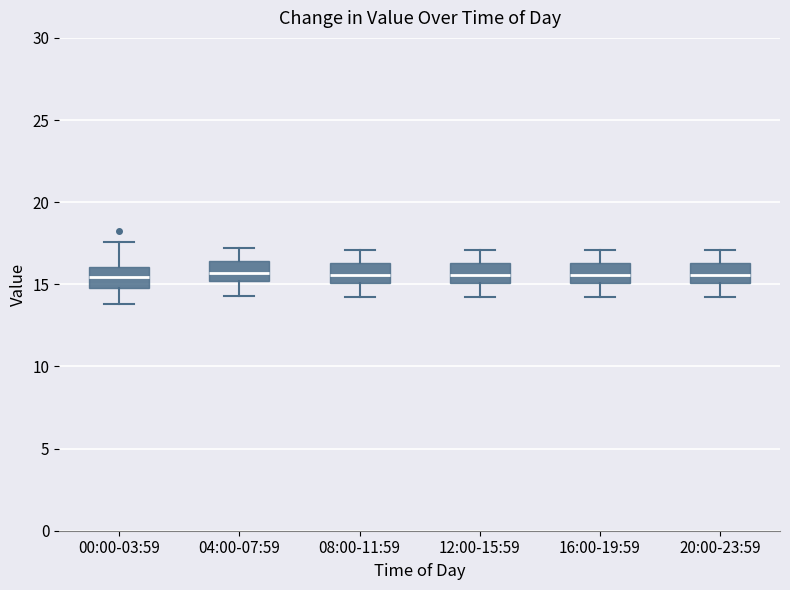

Reading left to right, transcribe this box plot: for each box, give where its median line is, the range the box spans, and where its two whiskers end, as read against the y-axis. The values are not printed on the chart, so give them approximately, as read against the axis.

00:00-03:59: median 15.5, box 15.0 to 16.0, whiskers 14.0 to 17.5
04:00-07:59: median 15.5, box 15.0 to 16.5, whiskers 14.5 to 17.0
08:00-11:59: median 15.5, box 15.0 to 16.5, whiskers 14.0 to 17.0
12:00-15:59: median 15.5, box 15.0 to 16.5, whiskers 14.0 to 17.0
16:00-19:59: median 15.5, box 15.0 to 16.5, whiskers 14.0 to 17.0
20:00-23:59: median 15.5, box 15.0 to 16.5, whiskers 14.0 to 17.0